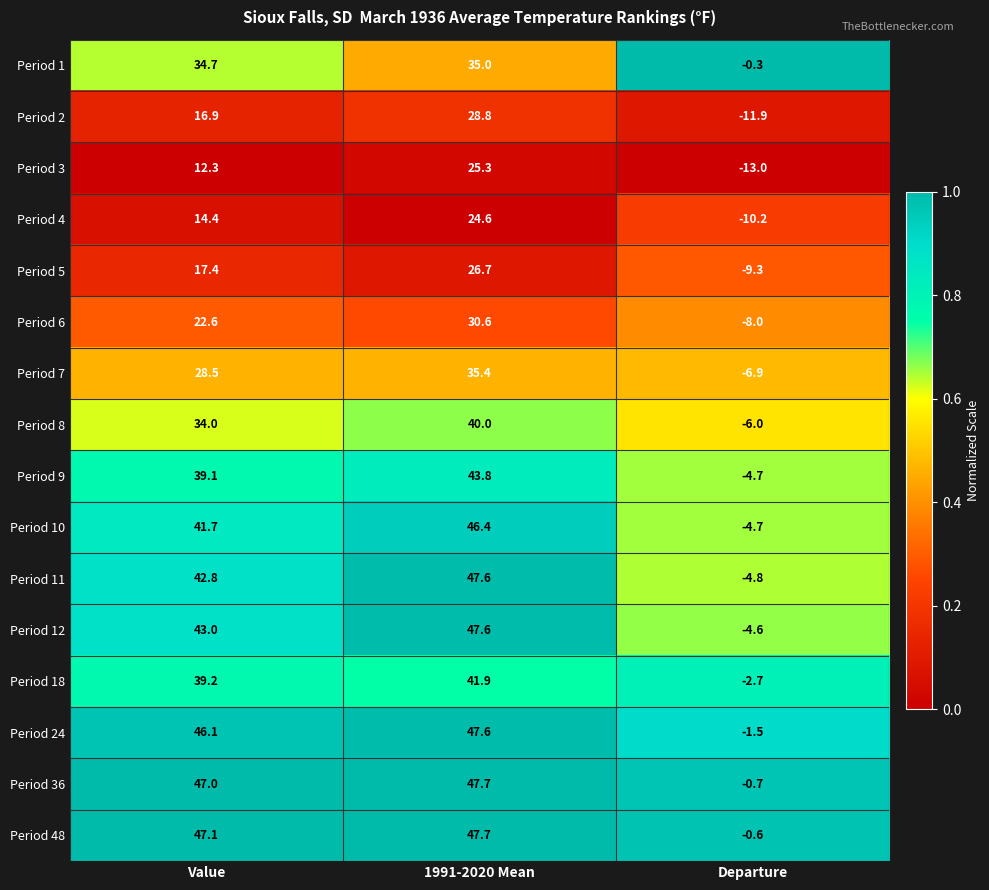

What is the sum of all Period 5 values?

34.8